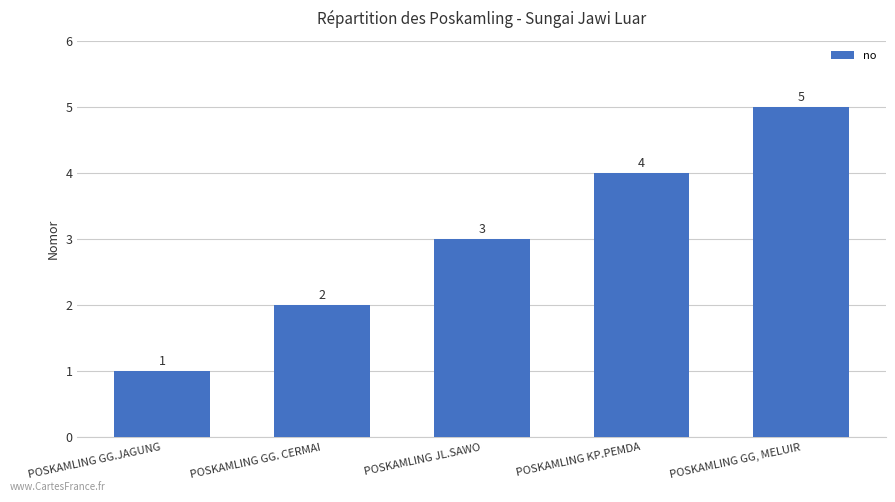

What is the maximum value shown in the chart?

5